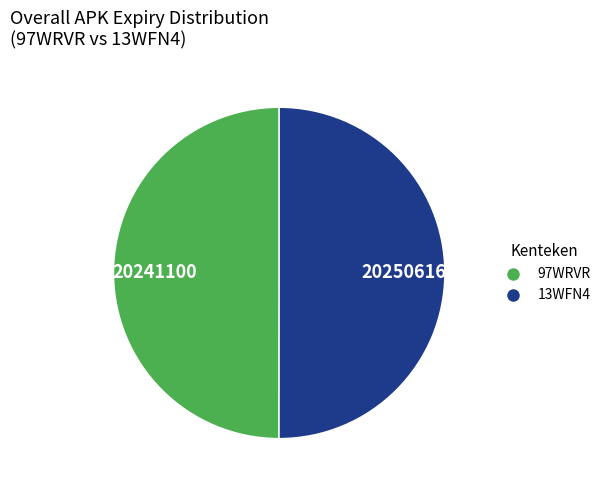

The 13WFN4 slice represents 38% of the pie. True or false?

False